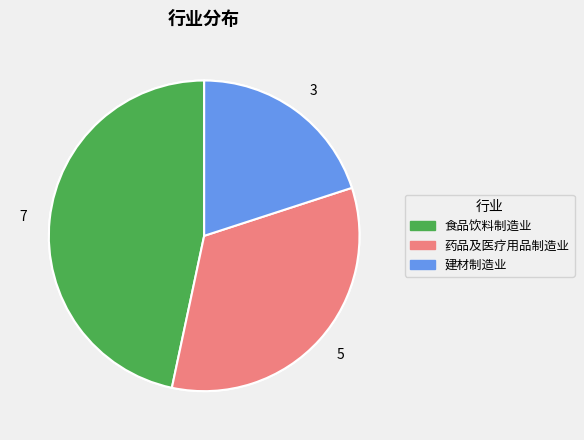

To the nearest percent, what is the average slice percentage?

33%